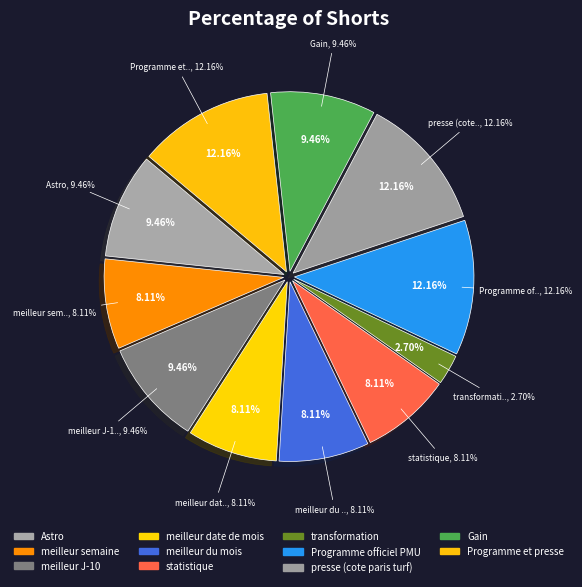

Does meilleur date de mois account for over 50% of the chart?

No